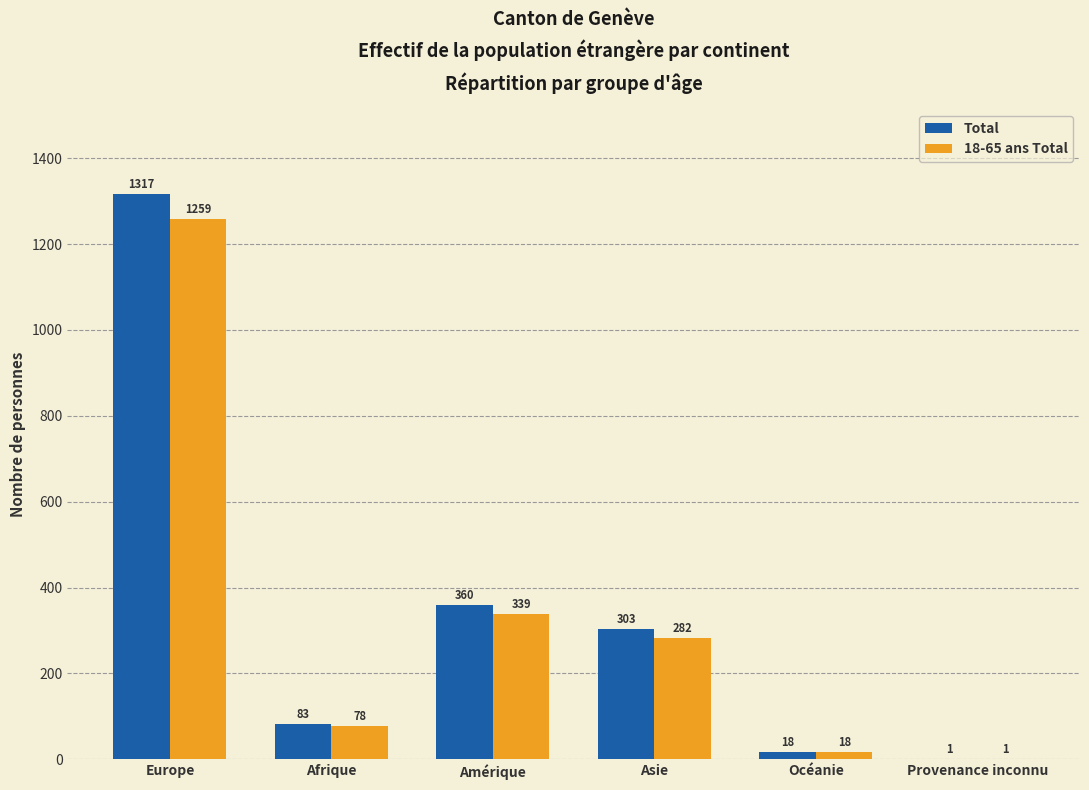

At which label is 18-65 ans Total closest to 630?

Amérique